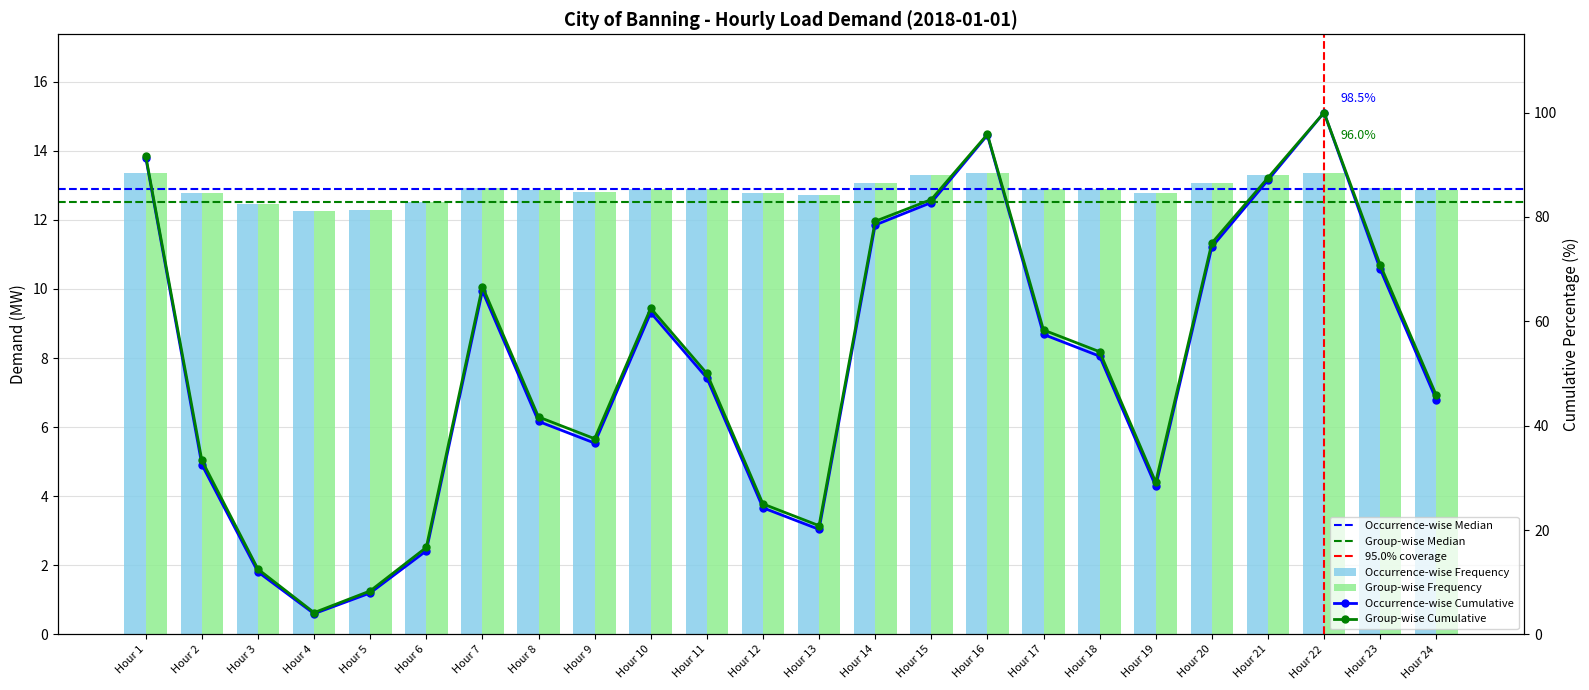

What is the change in value from Hour 5 to Hour 20?

+0.8